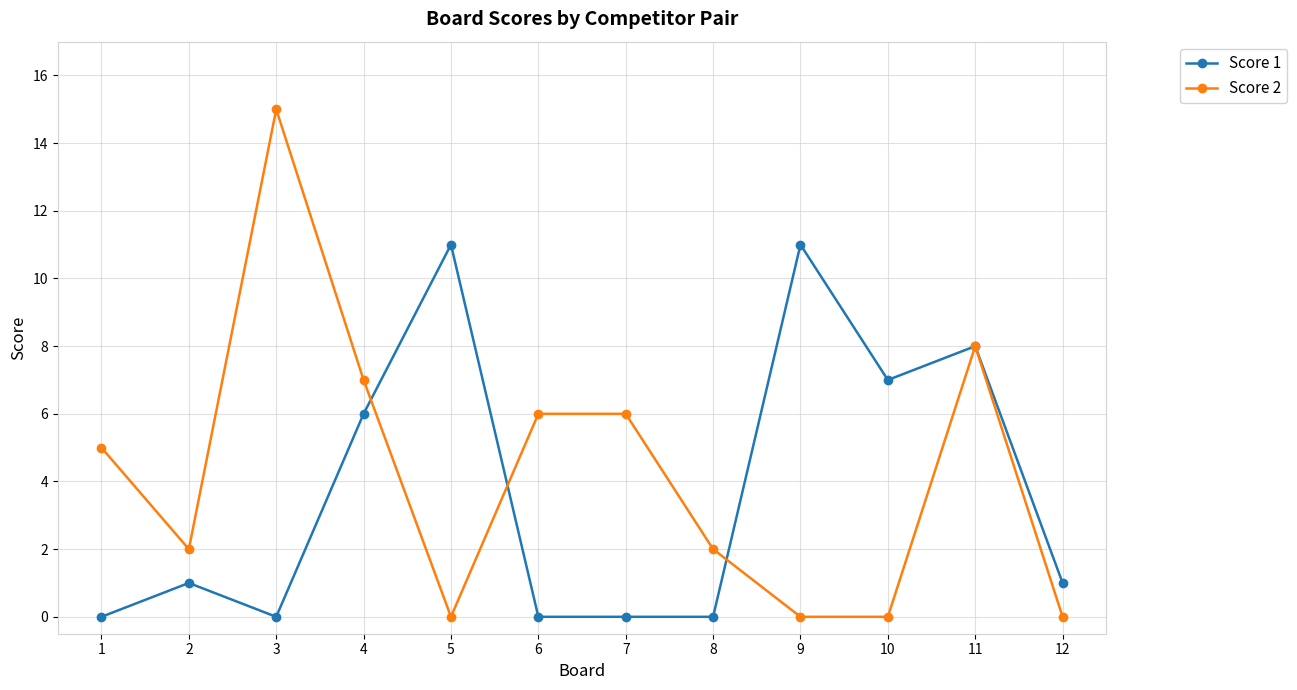

Which series changed the most between 6 and 8?

Score 2